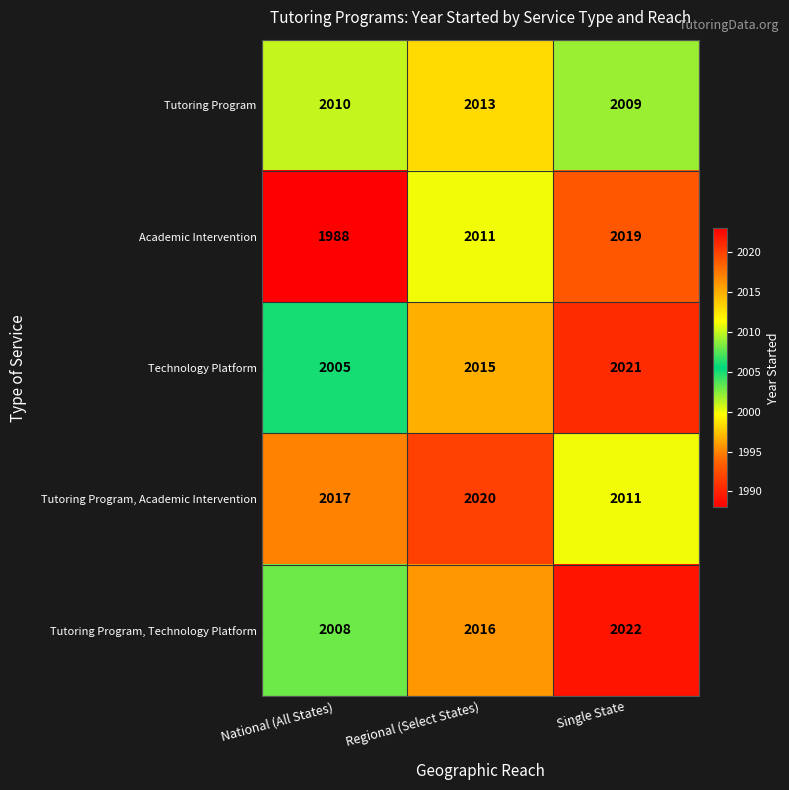

Which series has the largest total across all categories?

Tutoring Program, Academic Intervention